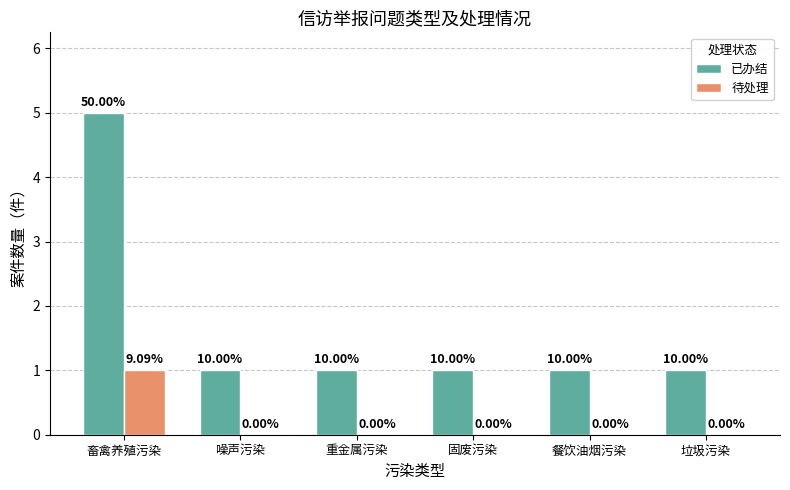

The 已办结 series shows 1 at 垃圾污染. True or false?

True